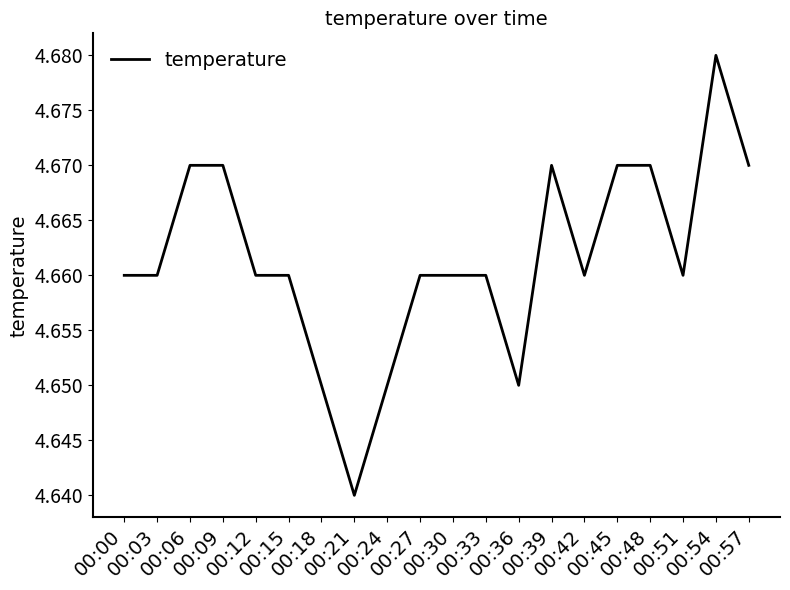

Reading right to left, what are all the values shown in this chart?

4.7	4.7	4.7	4.7	4.7	4.7	4.7	4.7	4.7	4.7	4.7	4.7	4.6	4.7	4.7	4.7	4.7	4.7	4.7	4.7